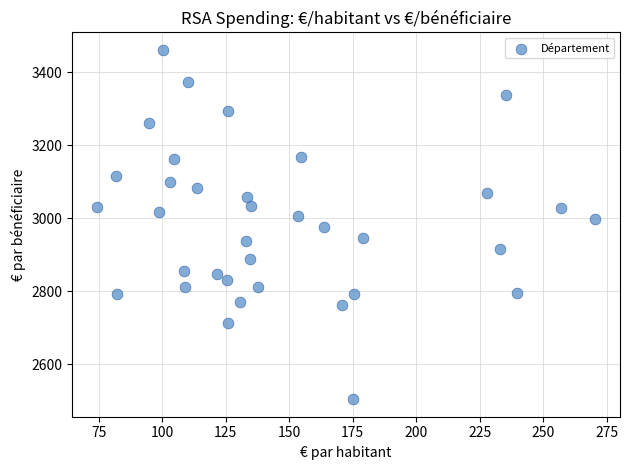

What is the range of Y values (max minus min)?

957.7